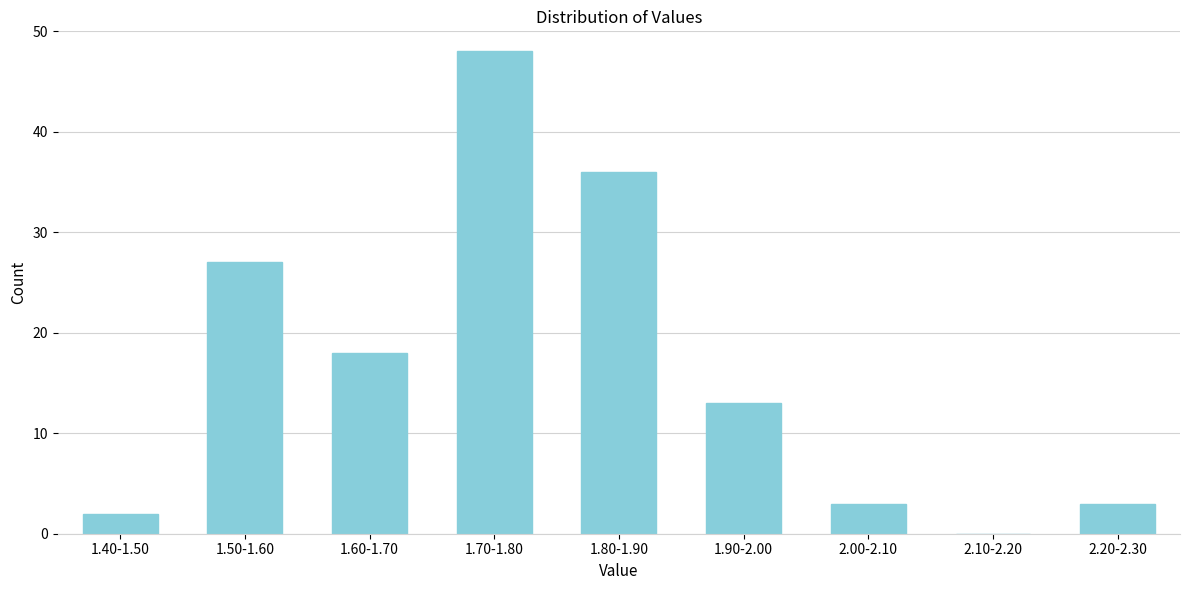

Reading left to right, what are all the values shown in this chart?

1.40-1.50=2	1.50-1.60=27	1.60-1.70=18	1.70-1.80=48	1.80-1.90=36	1.90-2.00=13	2.00-2.10=3	2.10-2.20=0	2.20-2.30=3